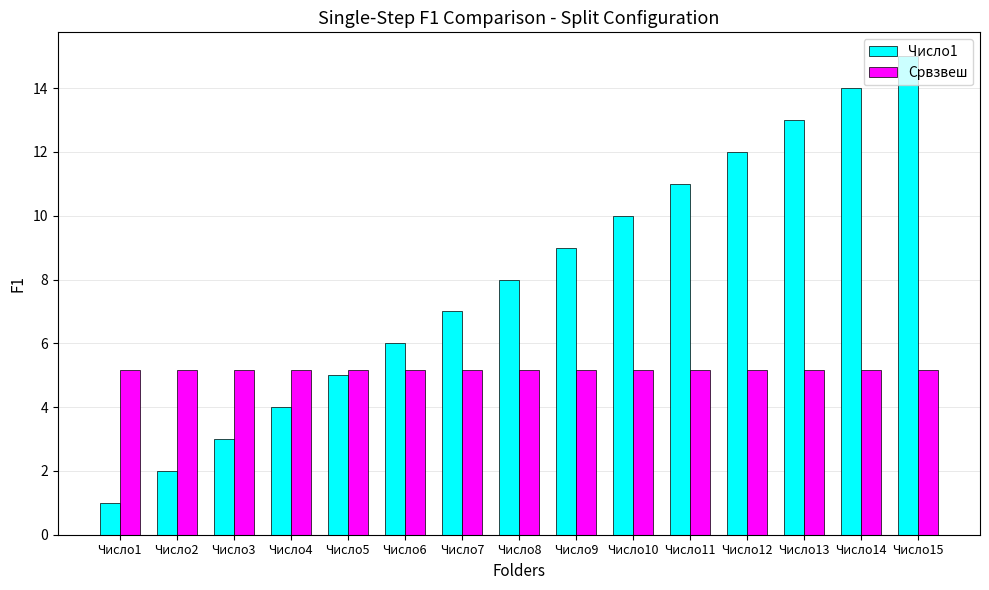

Is the value of Число1 at Число8 greater than the value of Срвзвеш at Число15?

Yes